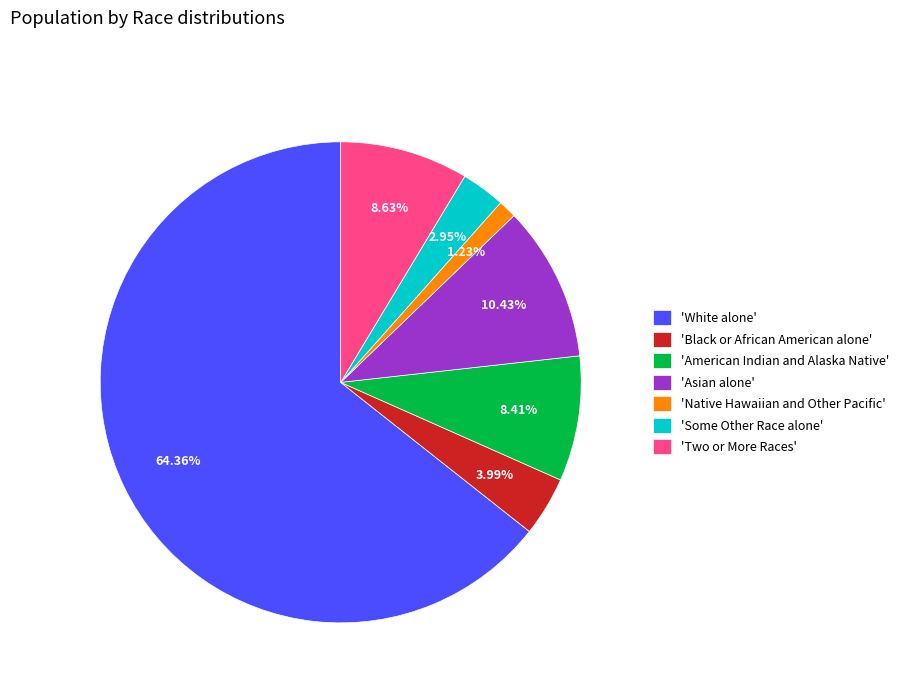

Is the sum of 'White alone' and 'Some Other Race alone' greater than half?

Yes